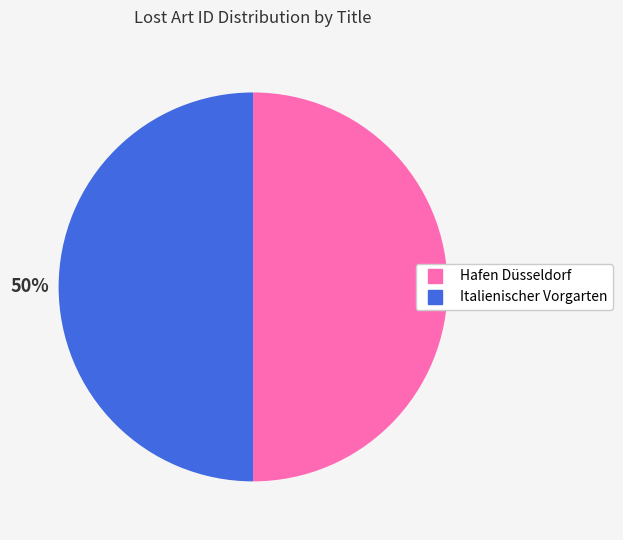

True or false: Hafen Düsseldorf accounts for 50% of the total.

True